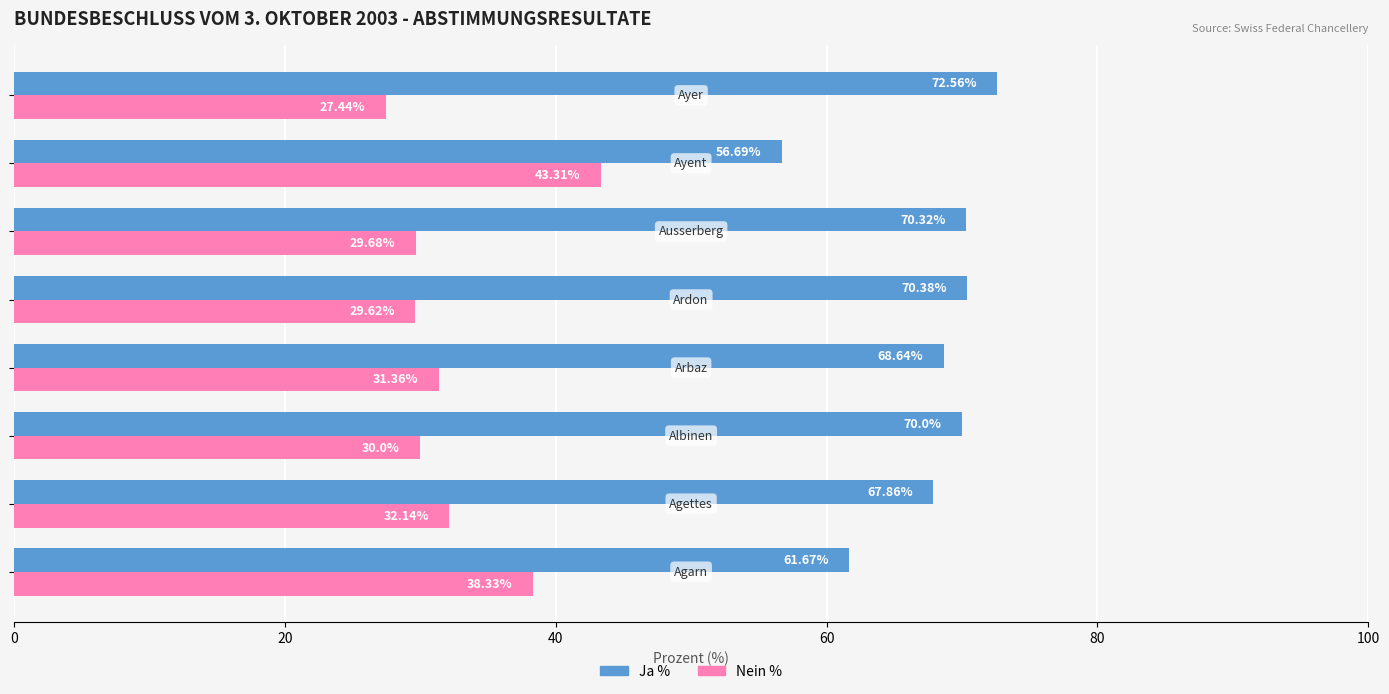

At how many categories does at least one series exceed 61?

7